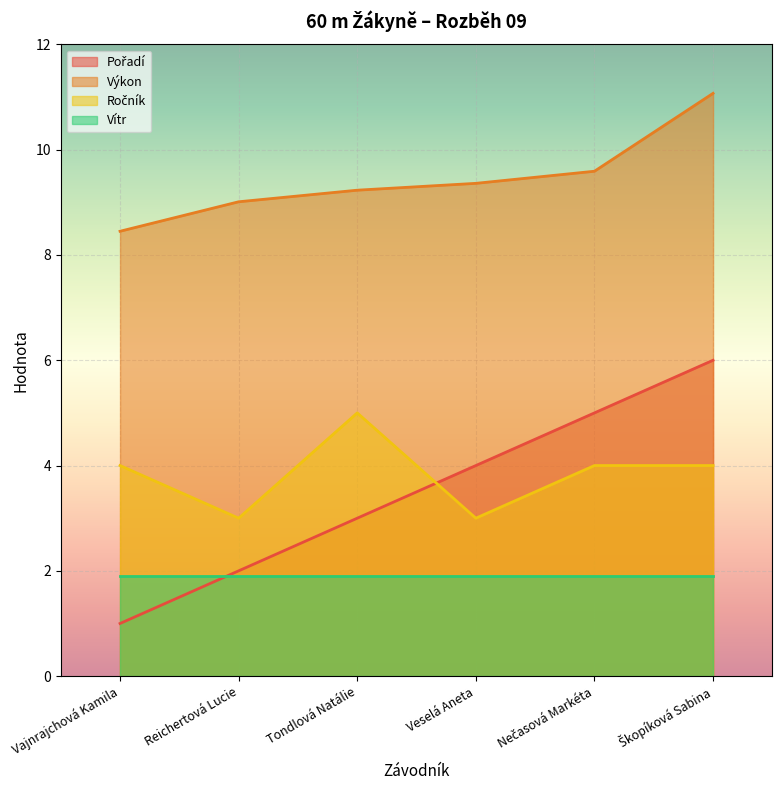

True or false: Ročník and Výkon intersect in this chart.

False